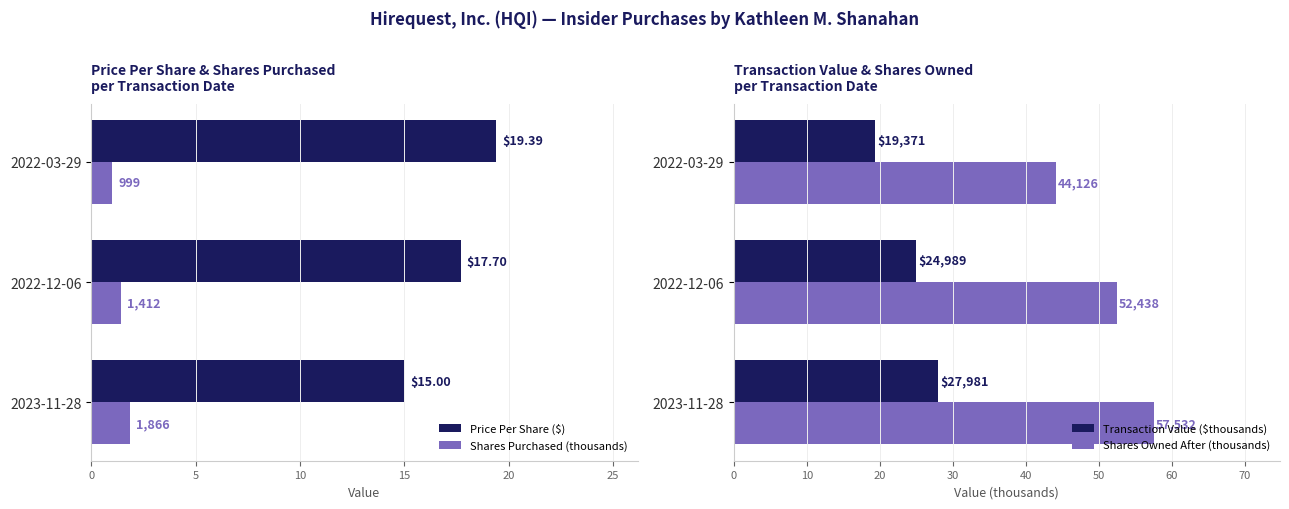

Reading left to right, transcribe all the data shown in this chart.

Price Per Share ($): 0=15.0	5=17.7	10=19.4
Shares Purchased (thousands): 0=1.9	5=1.4	10=1.0
Transaction Value ($thousands): 0=28.0	5=25.0	10=19.4
Shares Owned After (thousands): 0=57.5	5=52.4	10=44.1